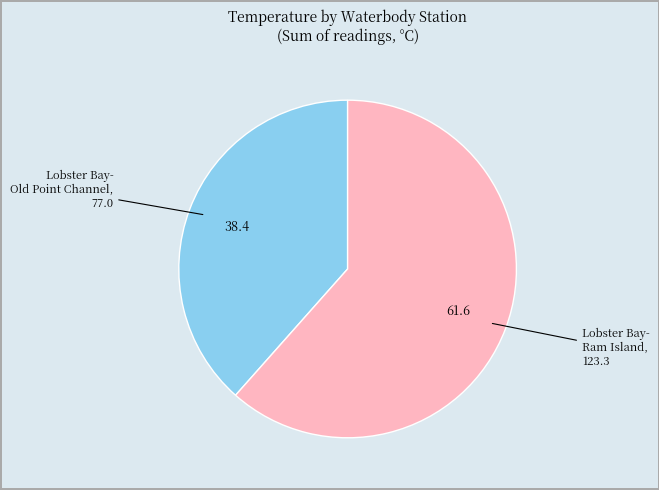

Count the number of slices in the pie.

2